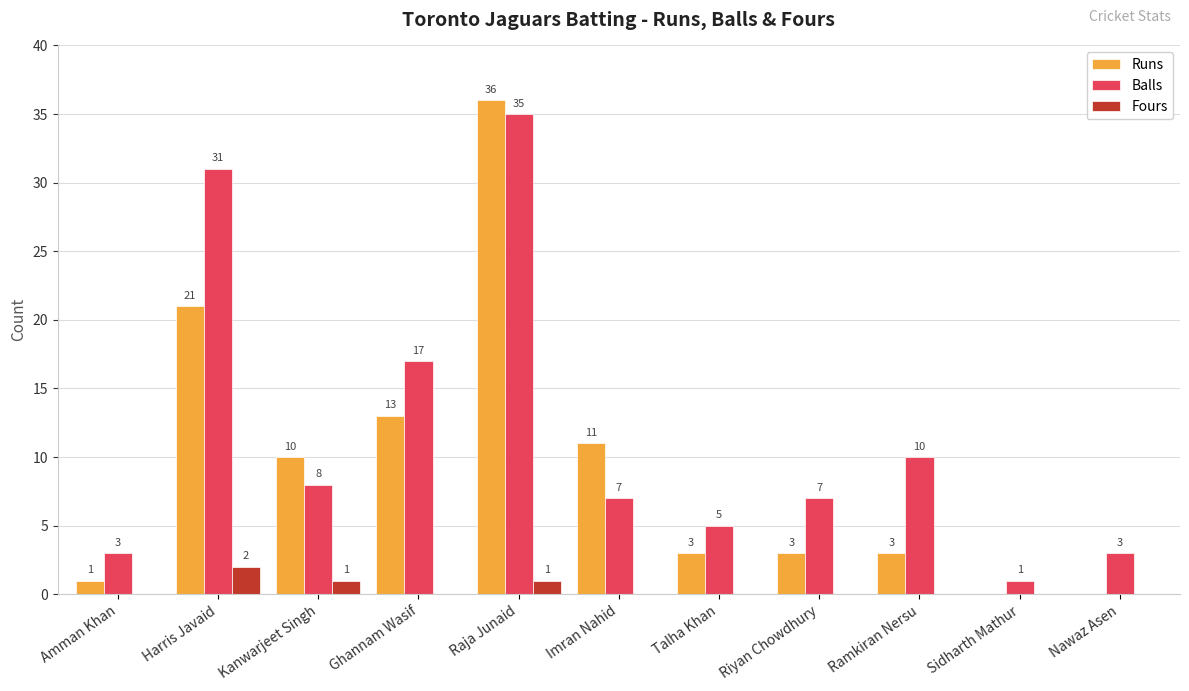

The value of Balls at Raja Junaid is 35. True or false?

True